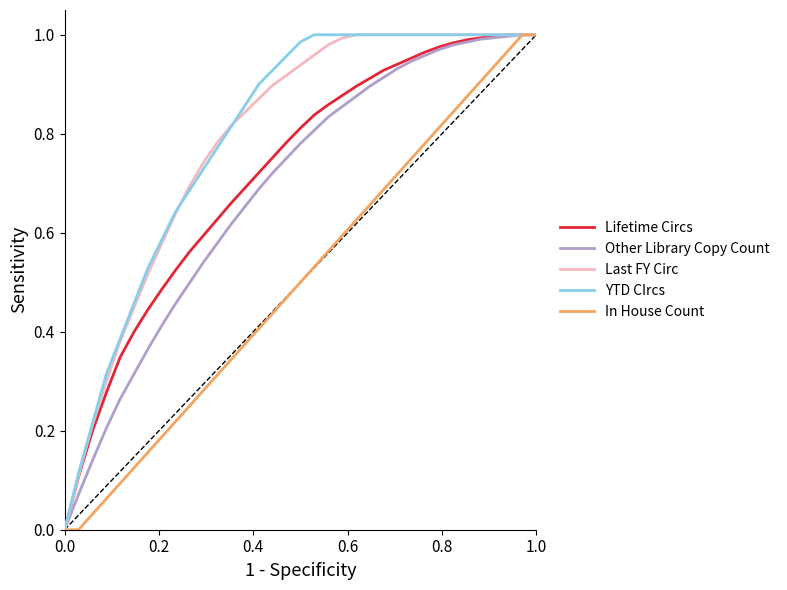

What is the difference between the maximum and minimum values in the Last FY Circ series?

1.0